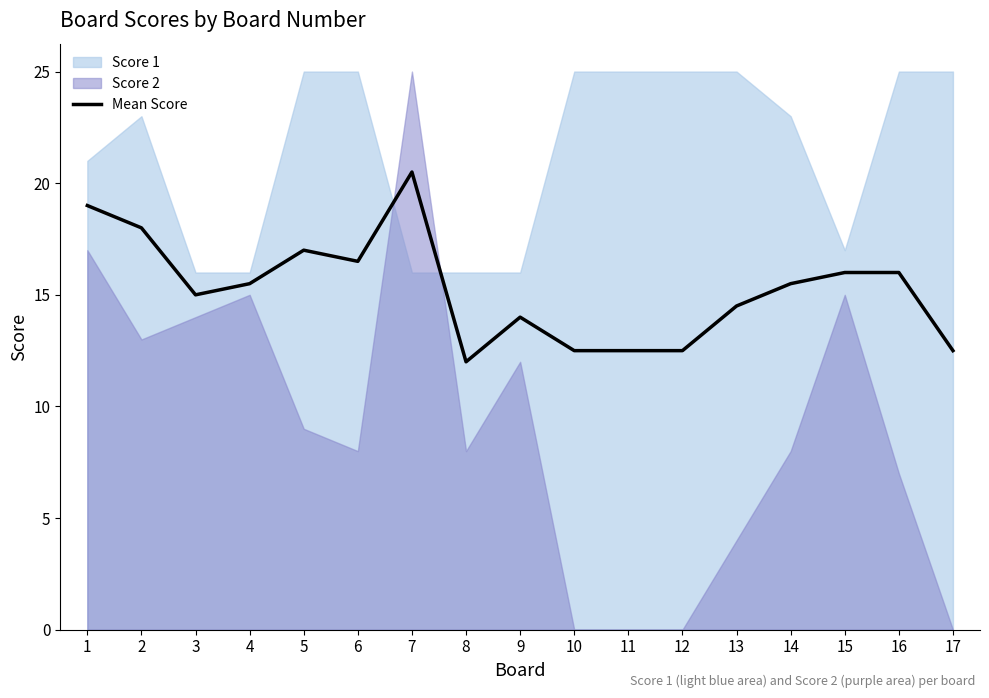

What is the minimum value shown in the chart?

12.0